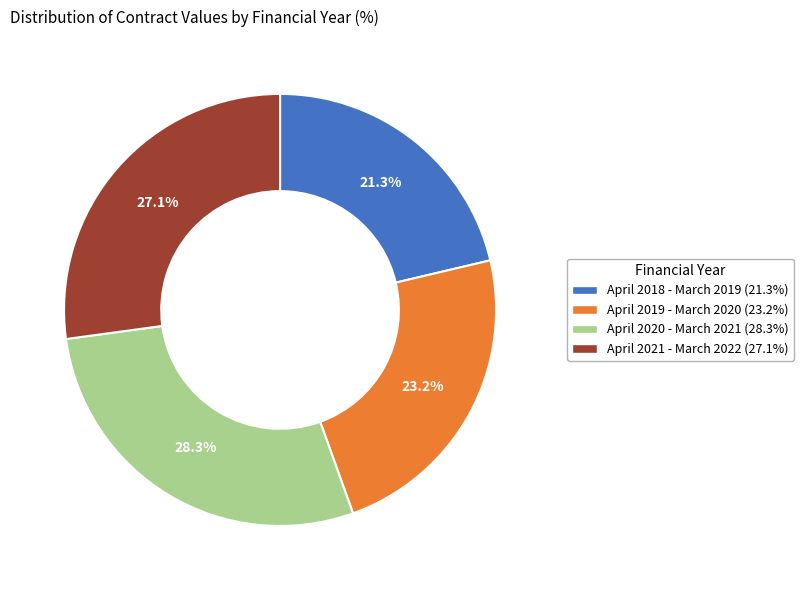

Which category has the biggest portion of the pie?

April 2020 - March 2021